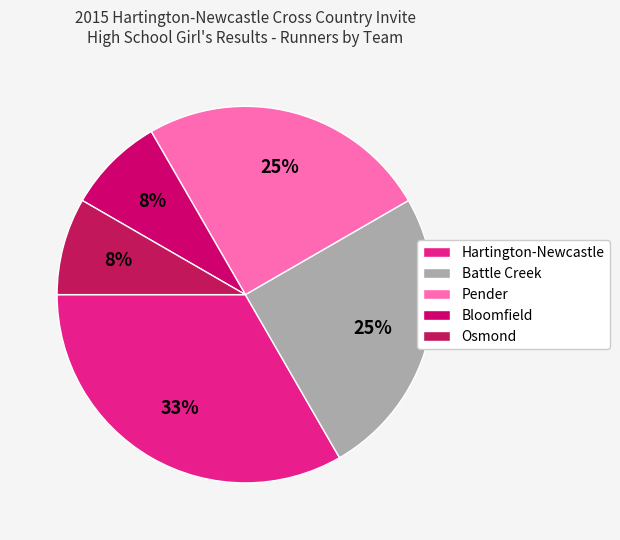

How many slices are in this pie chart?

5